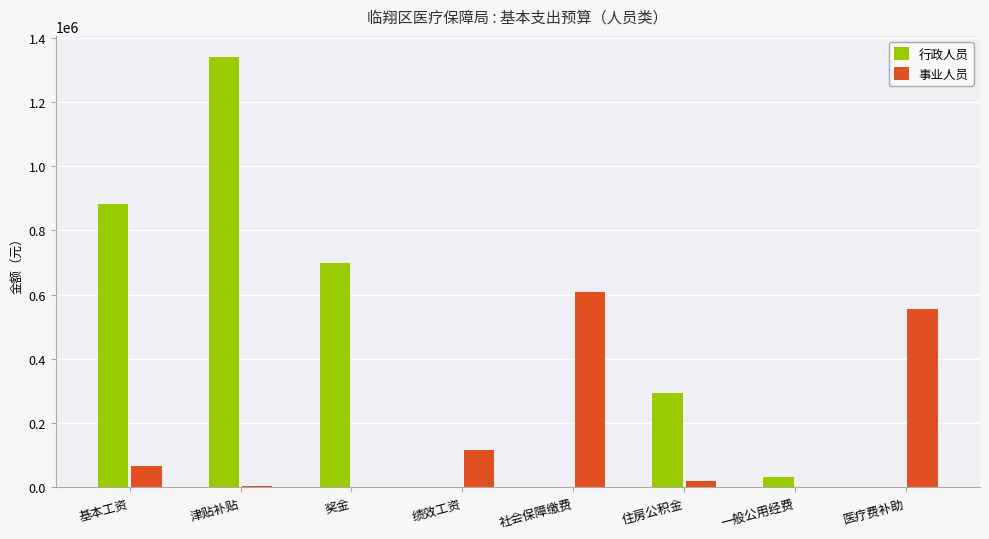

Where is 行政人员 nearest to the value 669156?

奖金